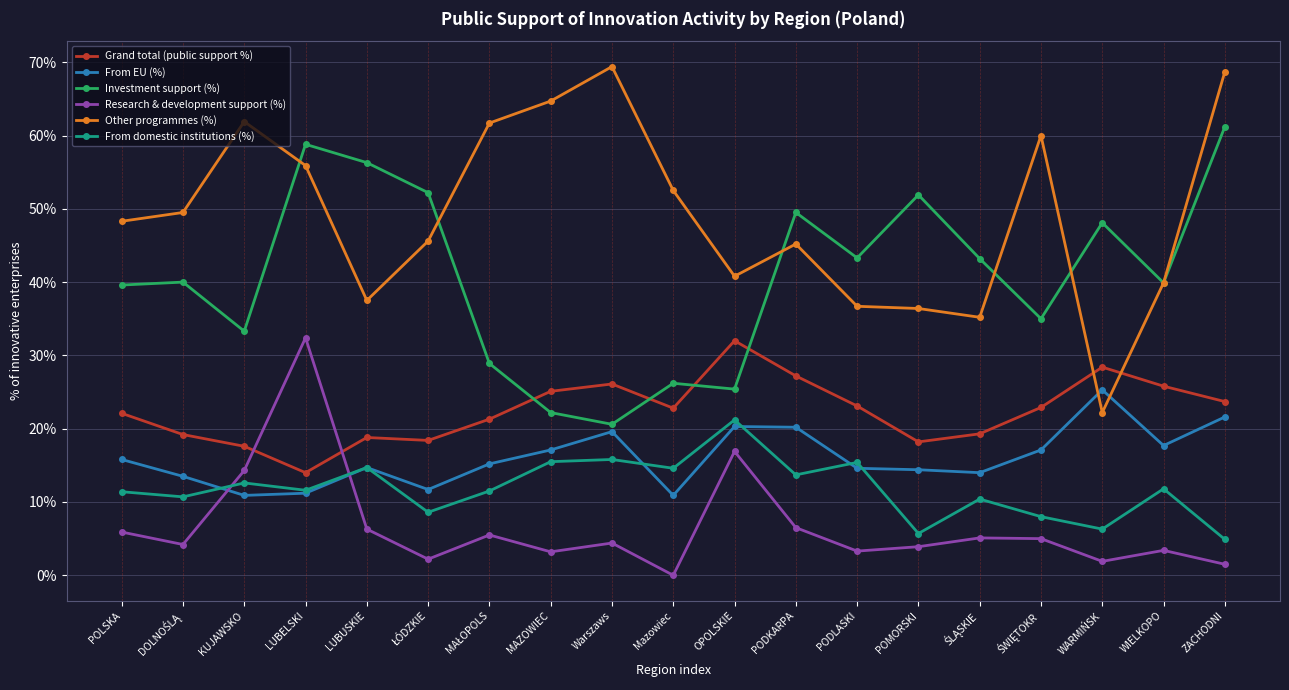

What is the lowest value of the From domestic institutions (%) series?

4.9